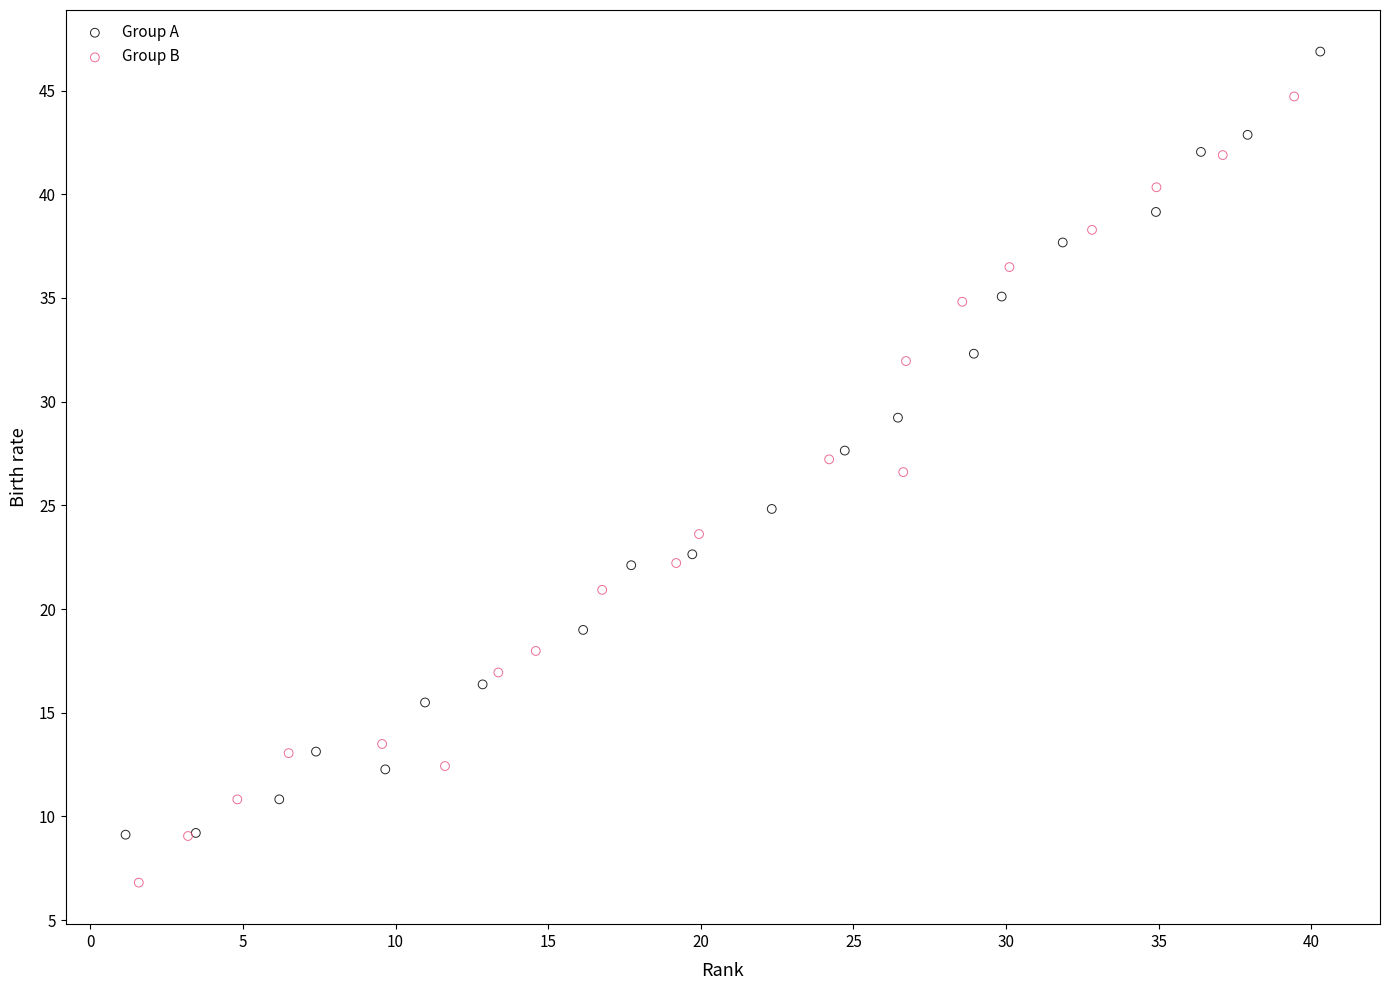

Which series reaches the minimum Y coordinate?

Group B